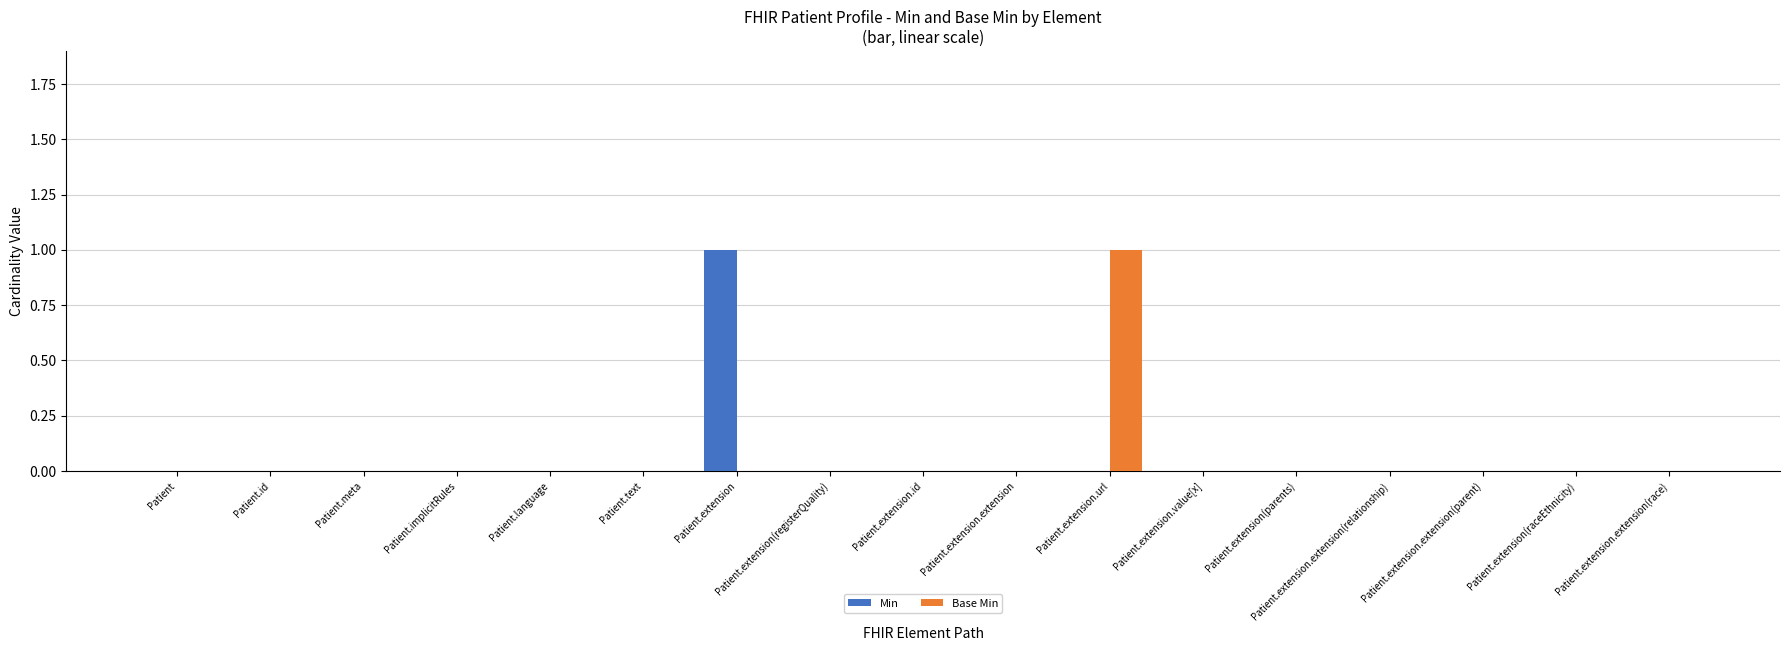

Between Patient.meta and Patient.extension.url, which series saw the biggest shift?

Base Min